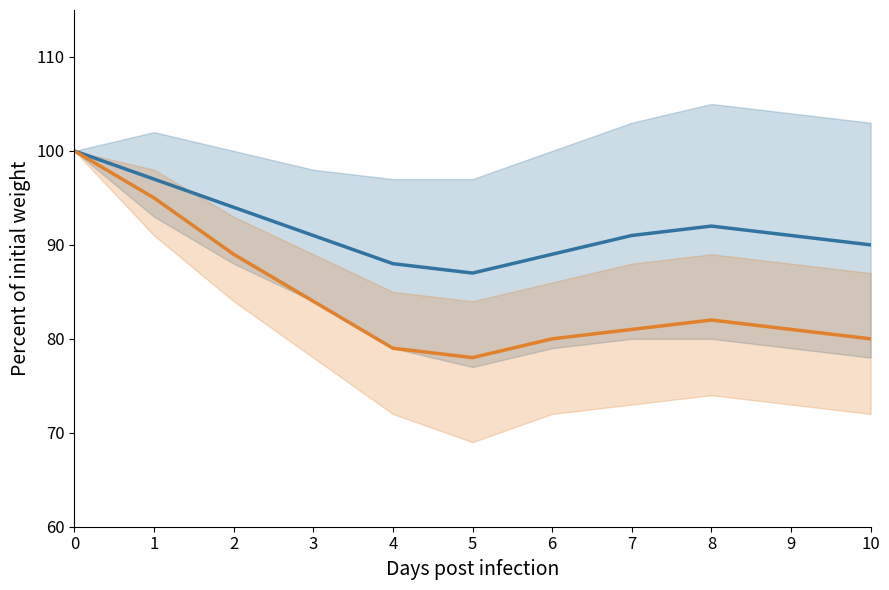

Where is the first local minimum for Monto bruto de las dietas?

5